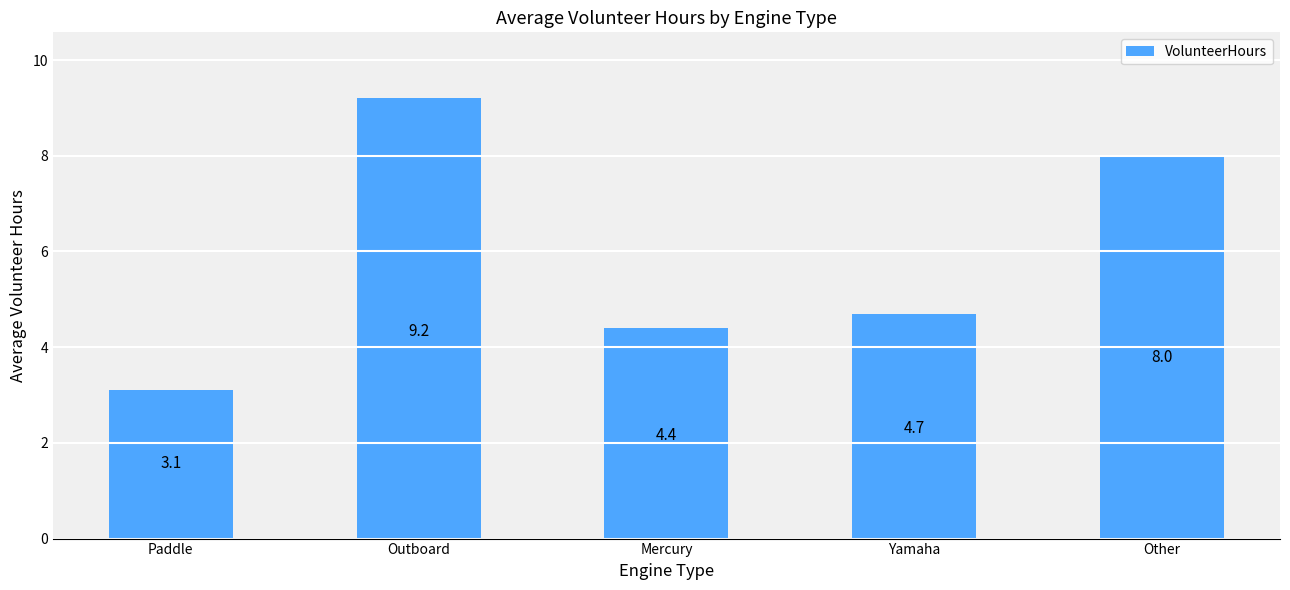

Rank the categories by value from highest to lowest.

Outboard, Other, Yamaha, Mercury, Paddle